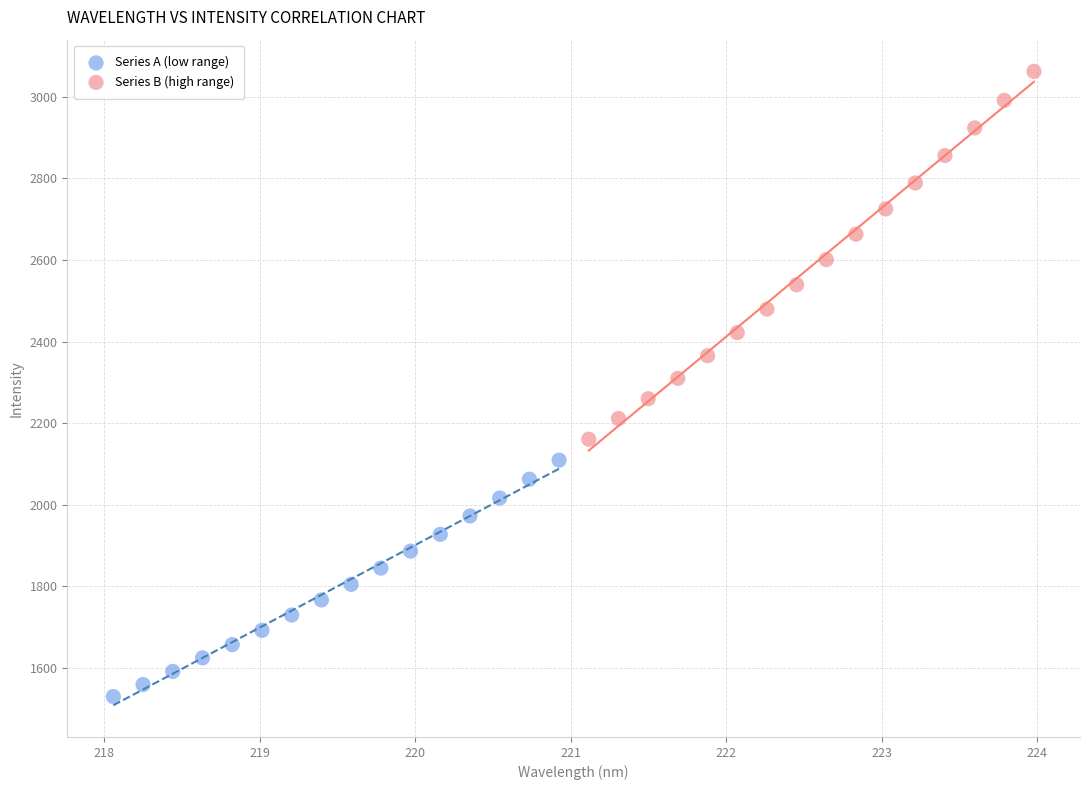

What are all the series names shown in the legend?

Series A (low range), Series B (high range)